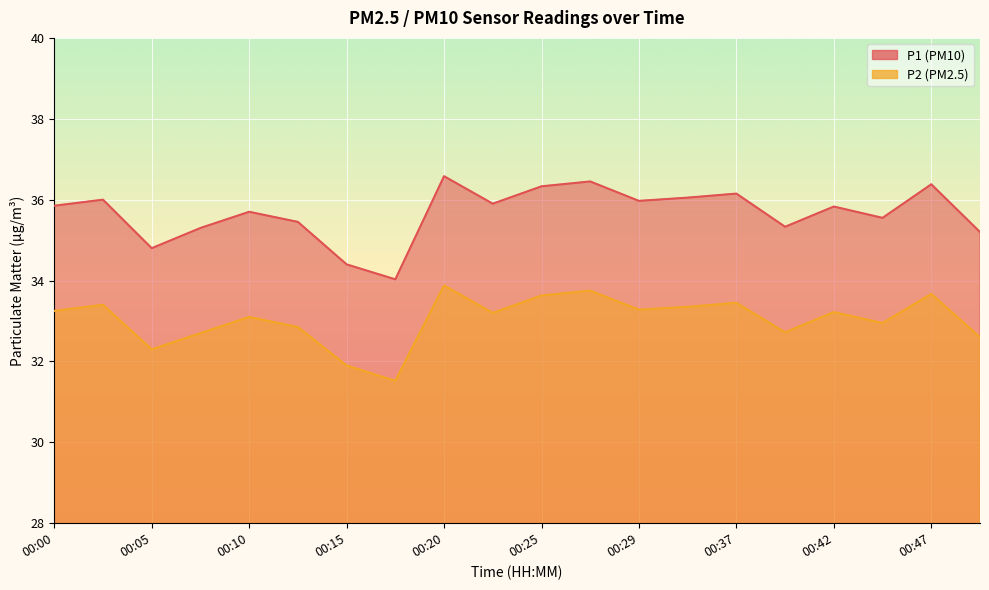

How many values in the P2 series exceed 33?

12